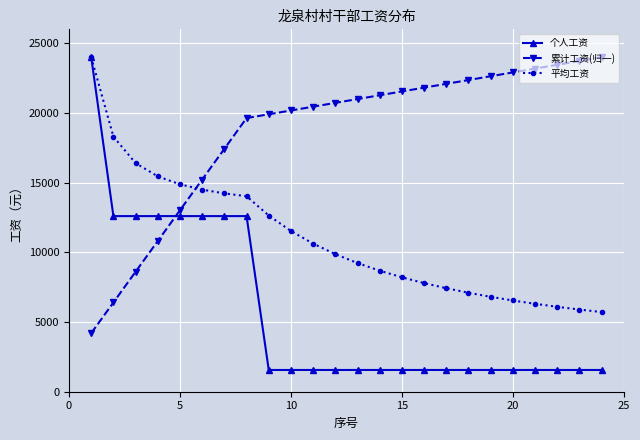

How many distinct data groups are displayed?

3